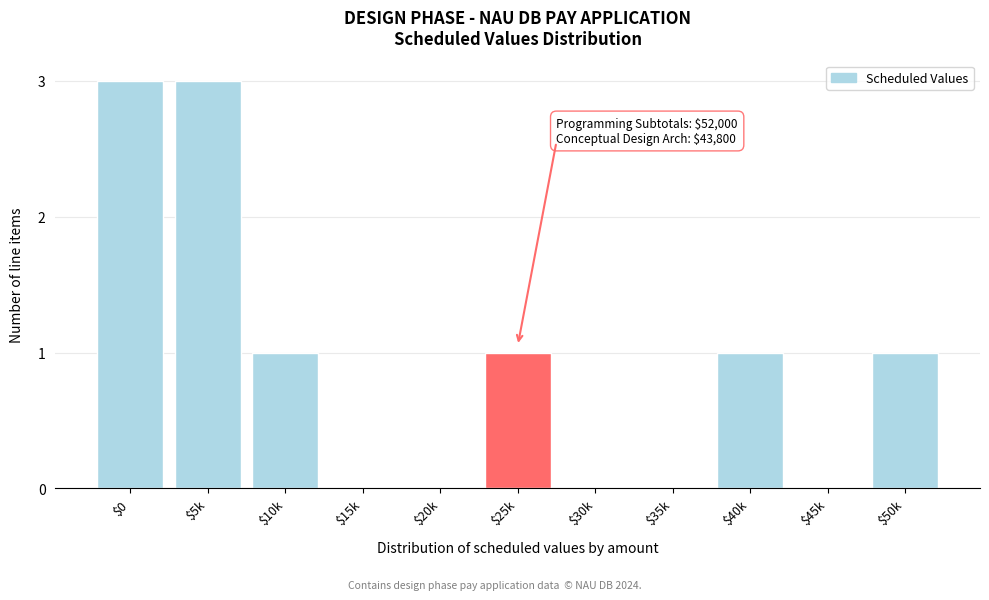

True or false: the data shows 0 at $45k.

True